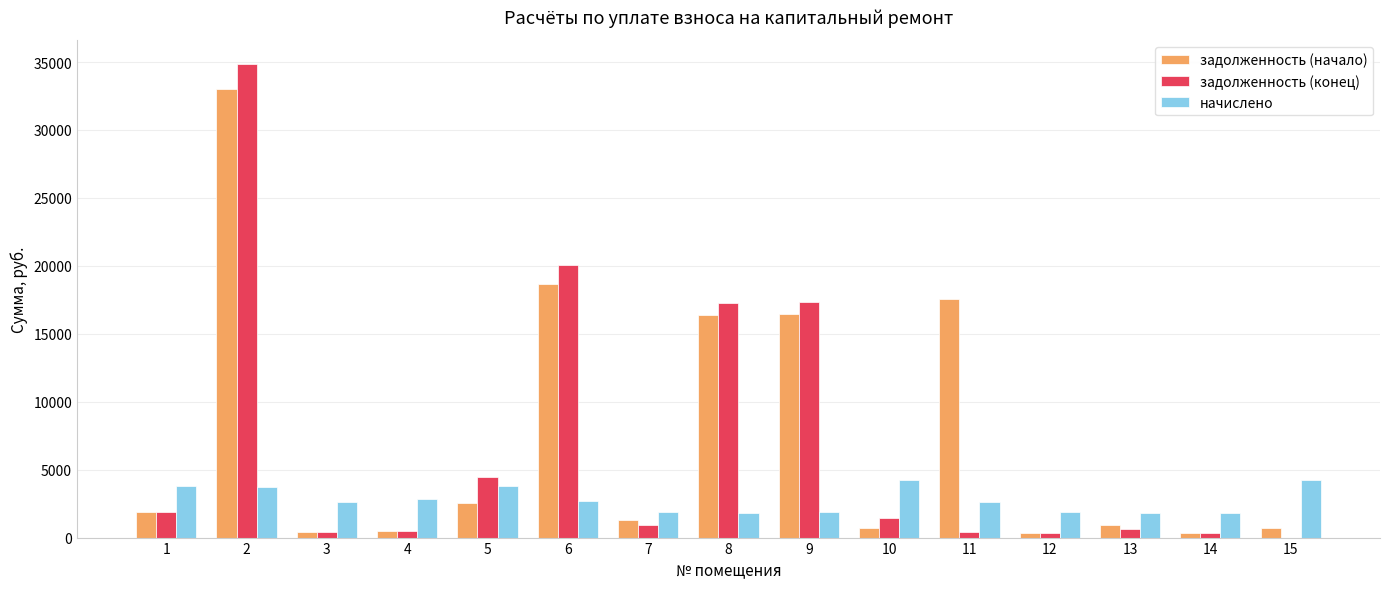

True or false: начислено has a value of 5660.4 at 2.

False